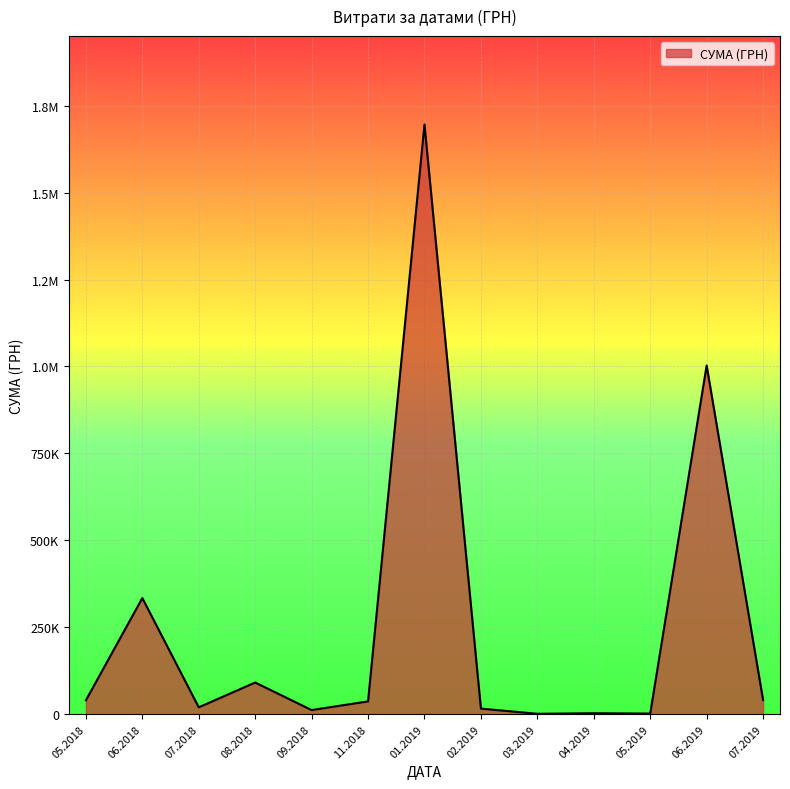

What is the smallest value displayed?

423.4